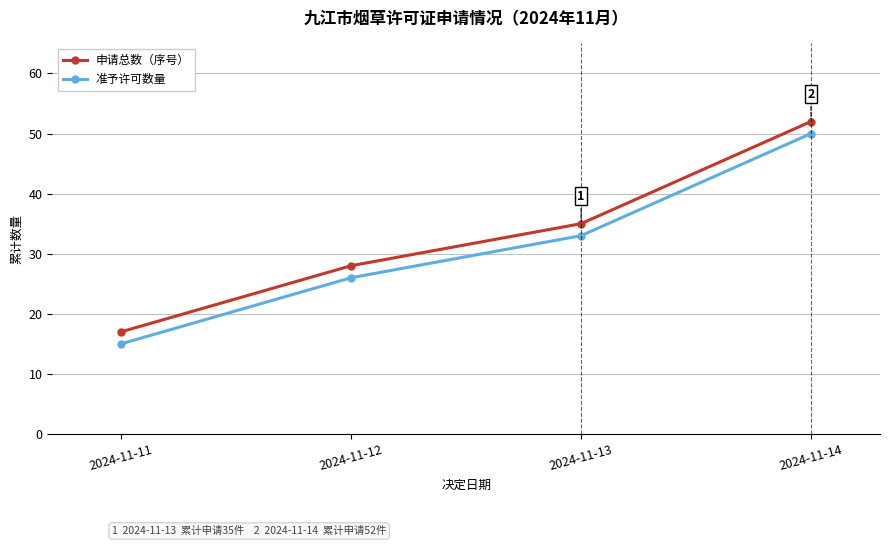

What is the approximate value of 准予许可数量 at 2024-11-13?

33